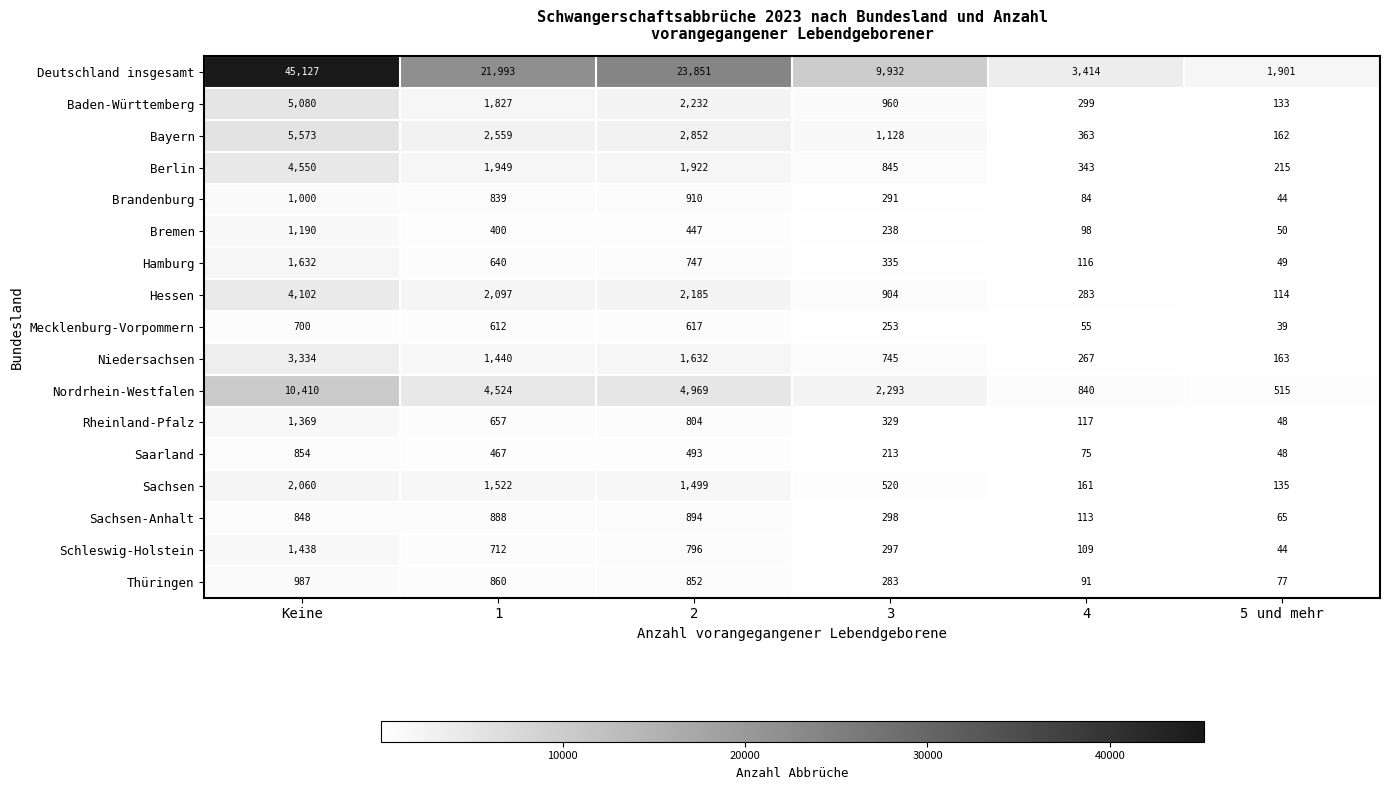

At how many categories does at least one series exceed 8360?

4